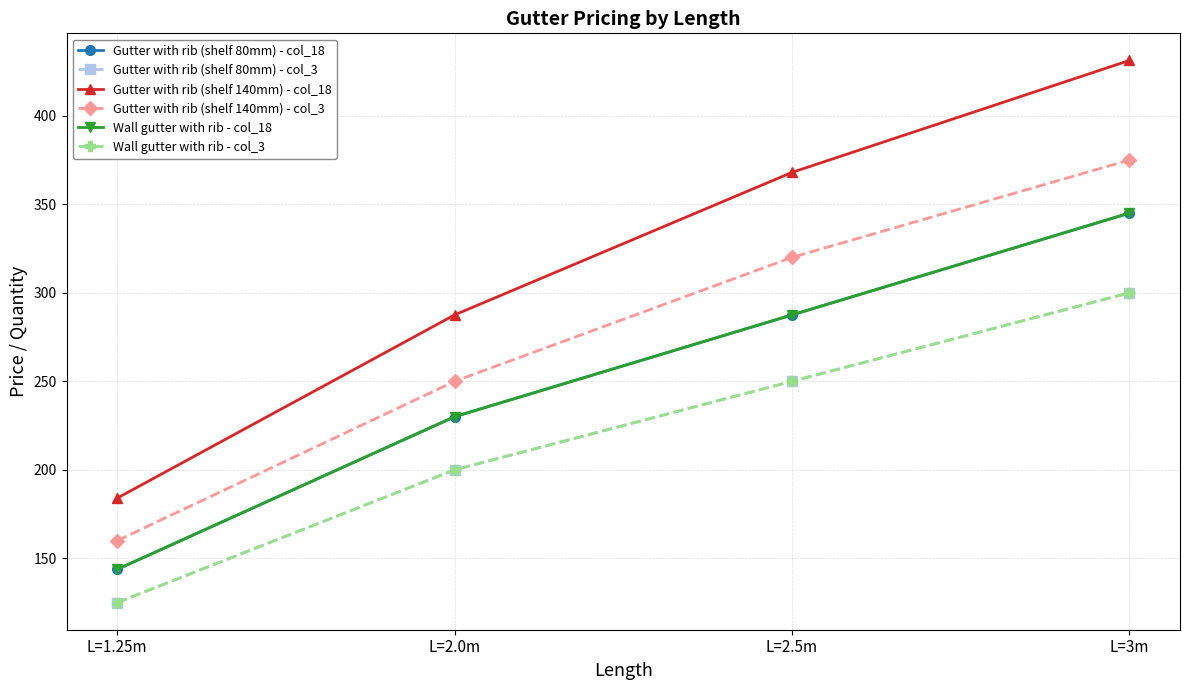

True or false: Gutter with rib (shelf 140mm) - col_3 and Gutter with rib (shelf 80mm) - col_18 intersect in this chart.

False